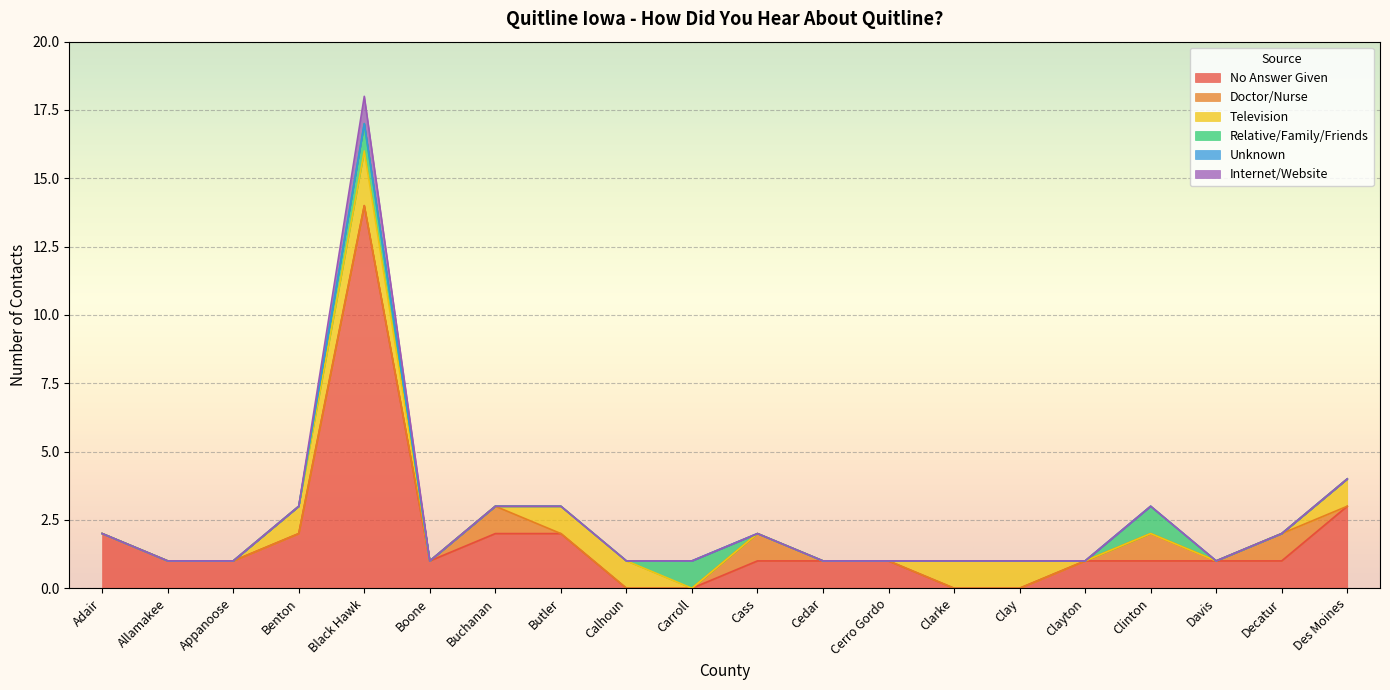

Which series has the largest range (max minus min)?

No Answer Given